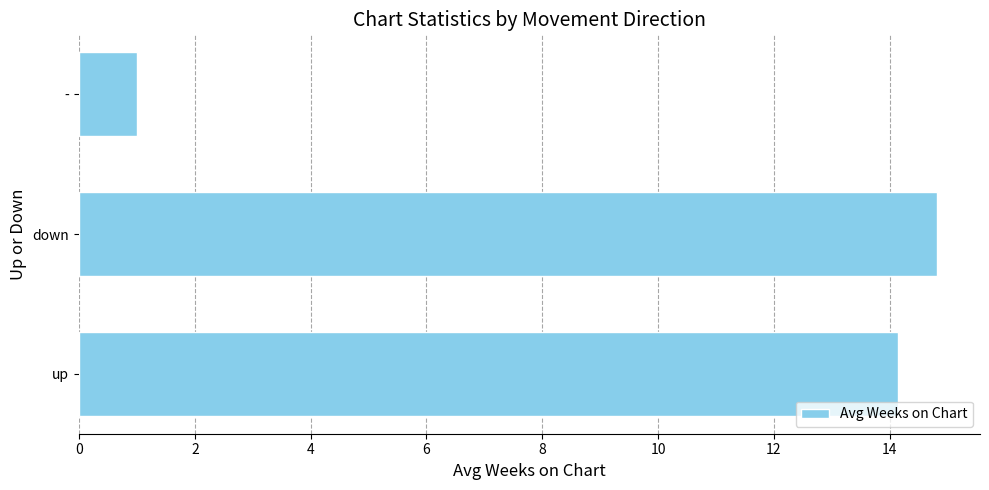

Are the bars horizontal?

Yes